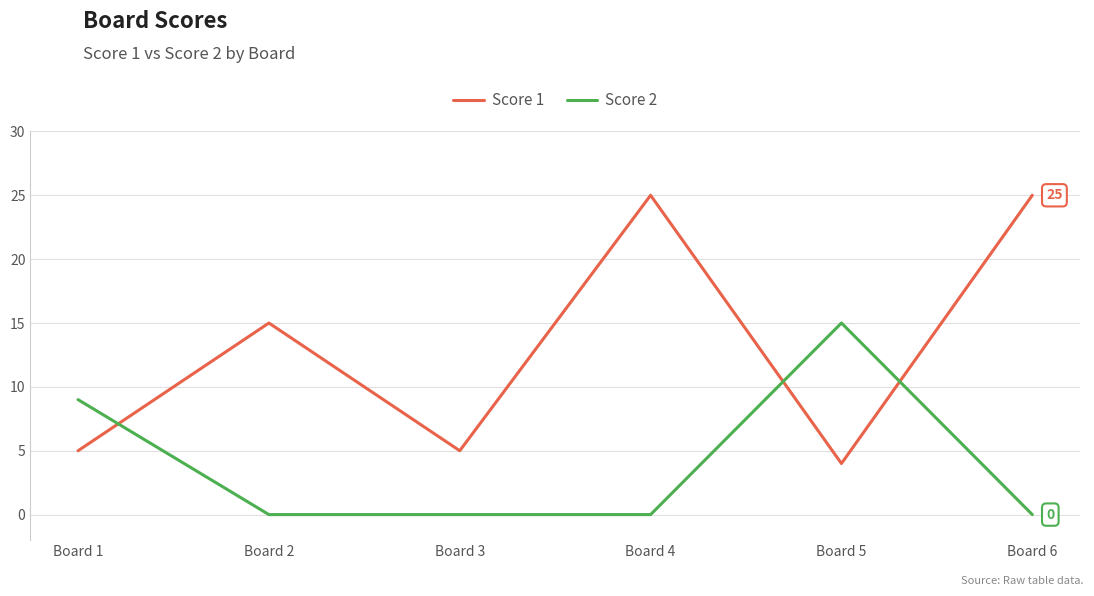

What is the difference between the second highest and second lowest values in the Score 2 series?

9